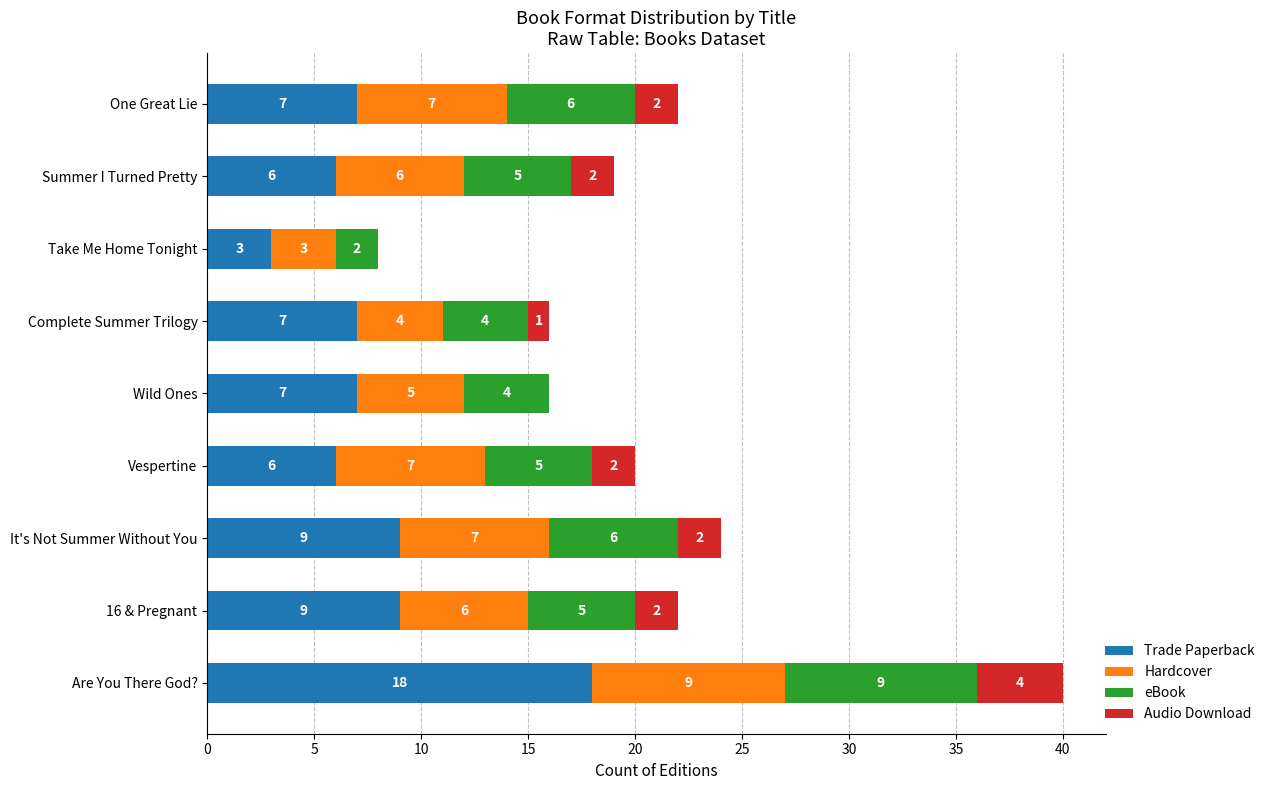

At which category is the sum across all series the highest?

Are You There God?